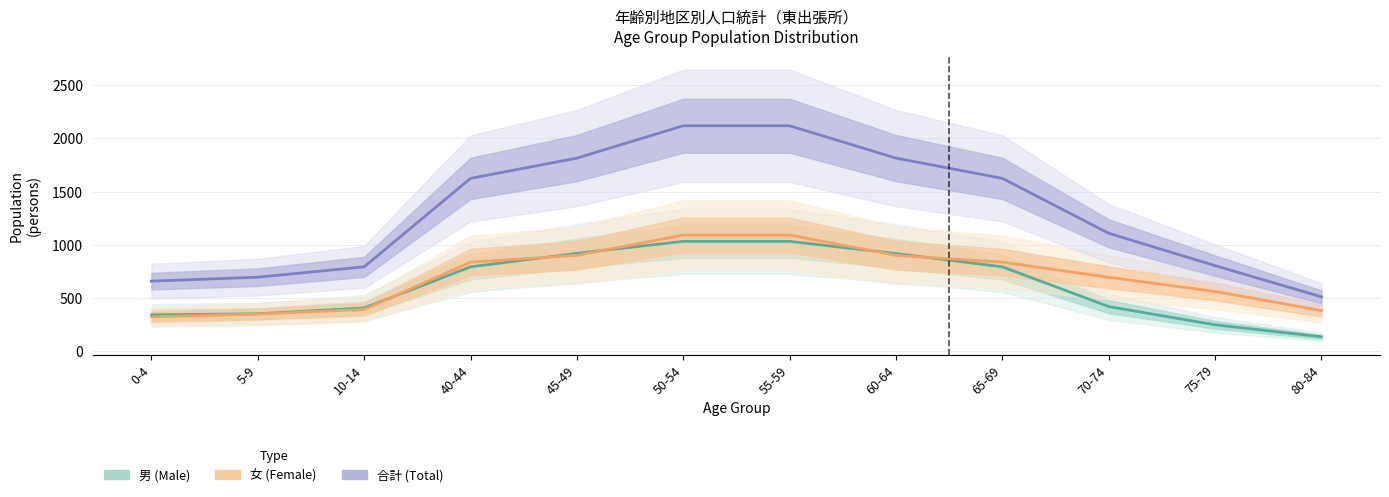

Which series has the largest range (max minus min)?

合計 (Total)